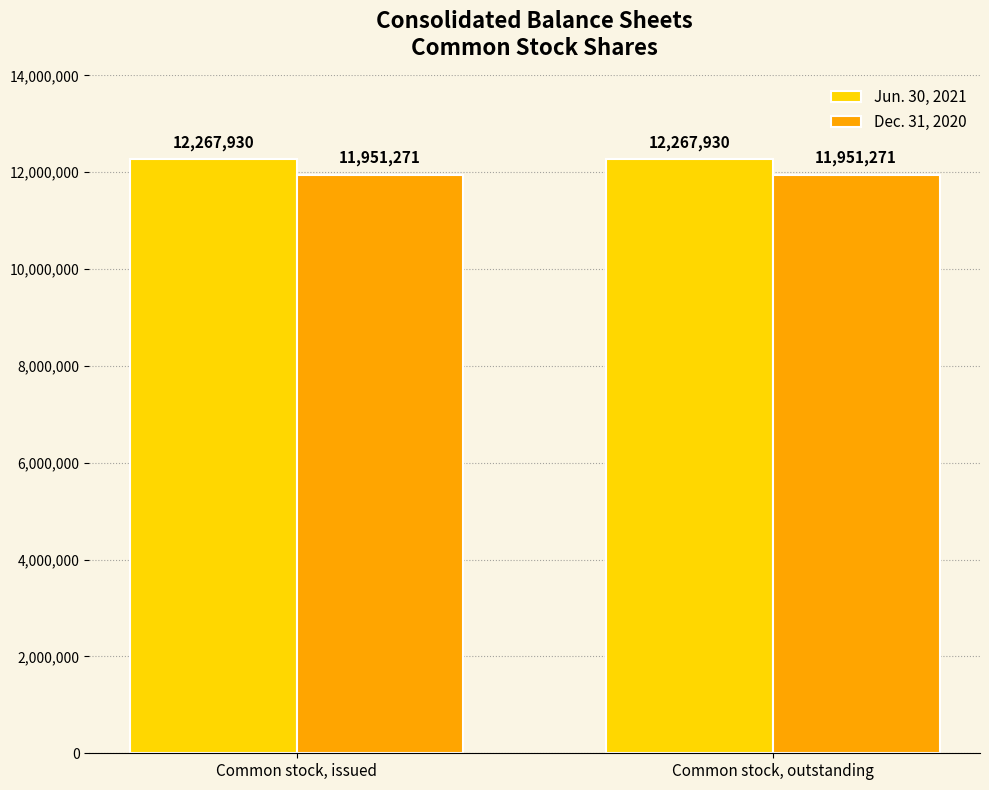

What are all the series names shown in the legend?

Jun. 30, 2021, Dec. 31, 2020